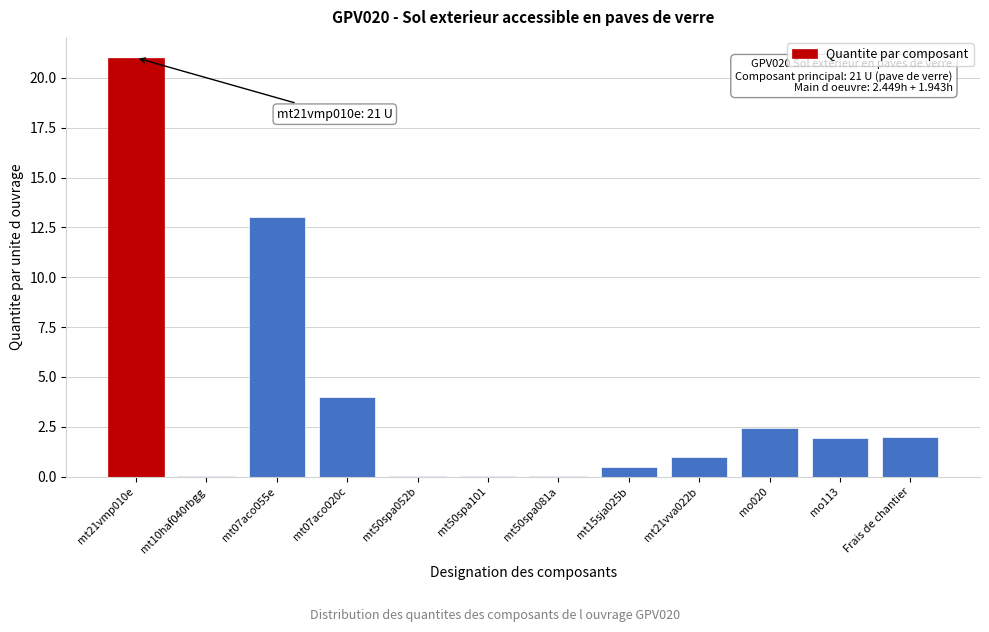

Which category has the highest value across all series?

mt21vmp010e